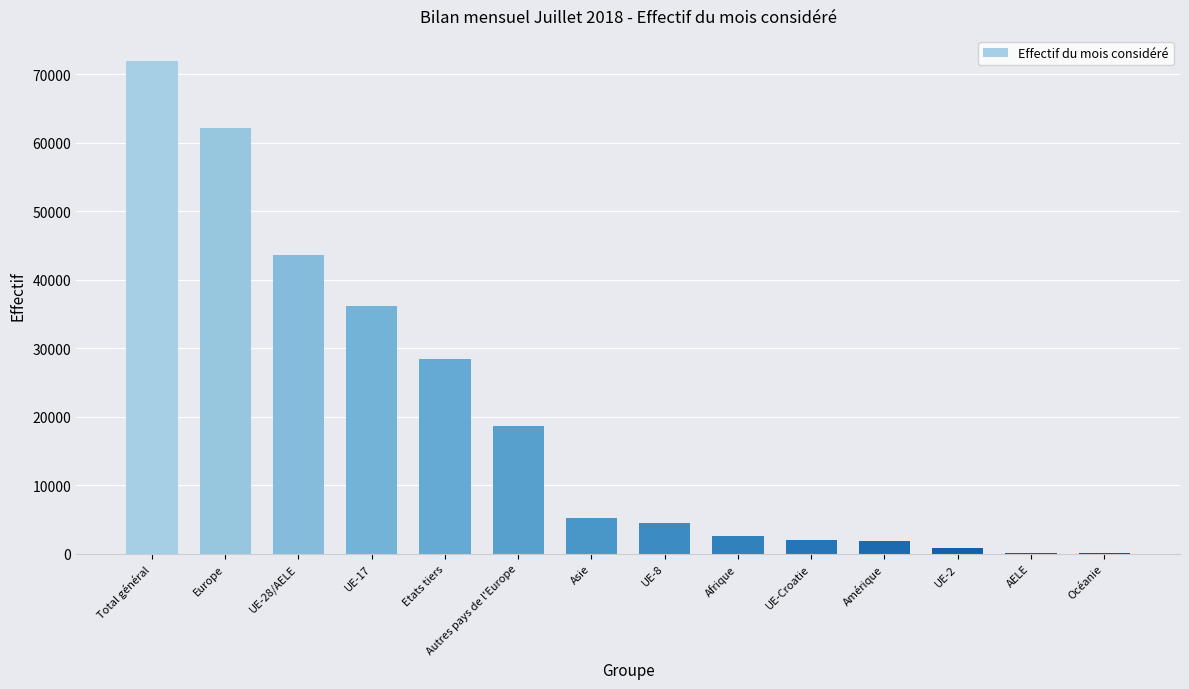

Between UE-8 and Total général, which is larger?

Total général